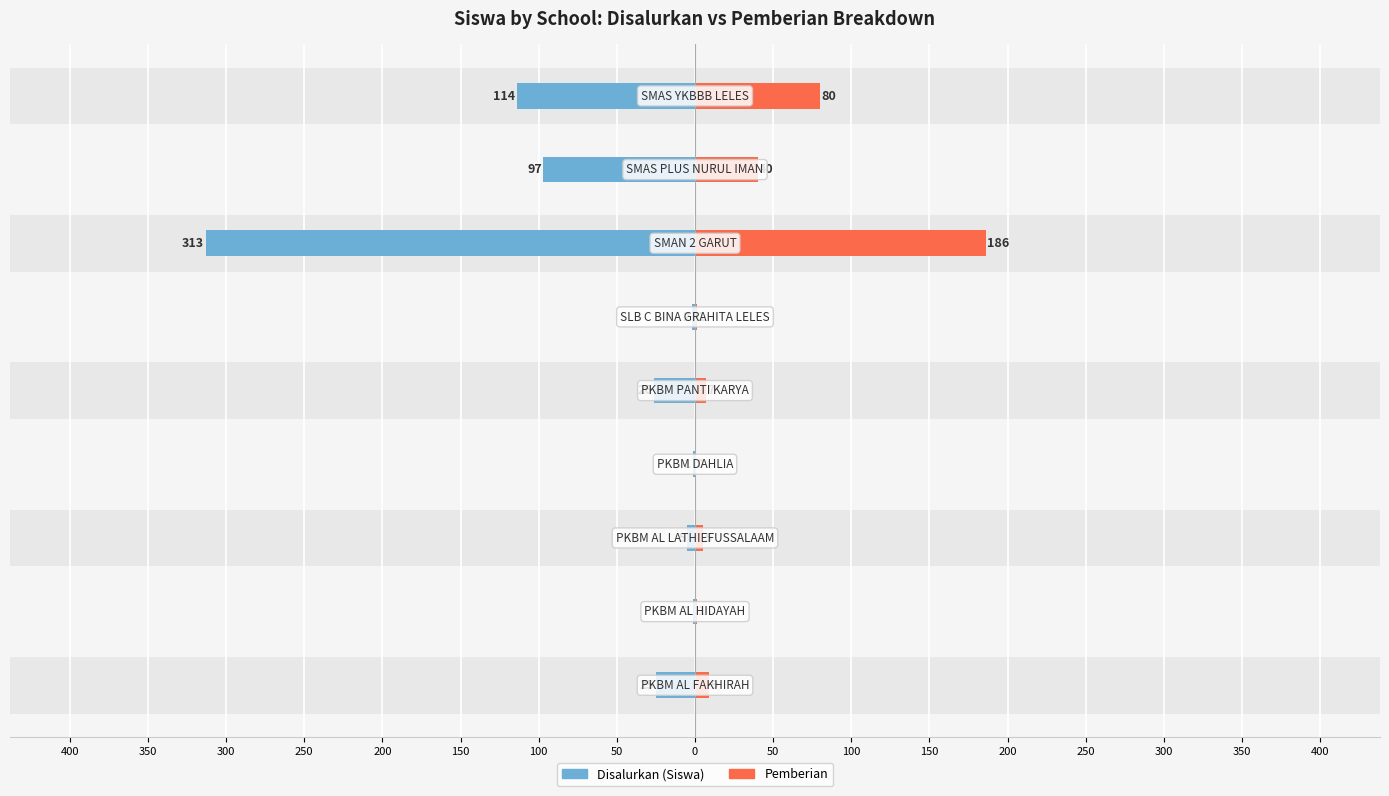

What are all the series names shown in the legend?

Disalurkan (Siswa), Pemberian